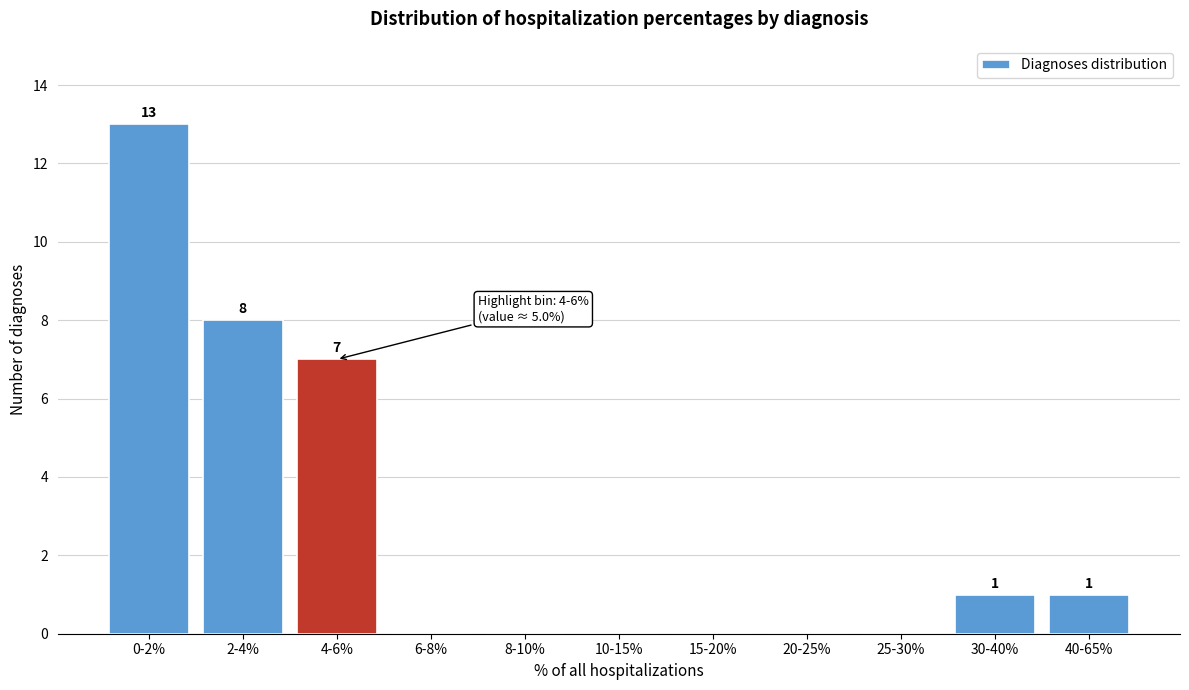

Reading left to right, transcribe all the data shown in this chart.

0-2%=13	2-4%=8	4-6%=7	6-8%=0	8-10%=0	10-15%=0	15-20%=0	20-25%=0	25-30%=0	30-40%=1	40-65%=1